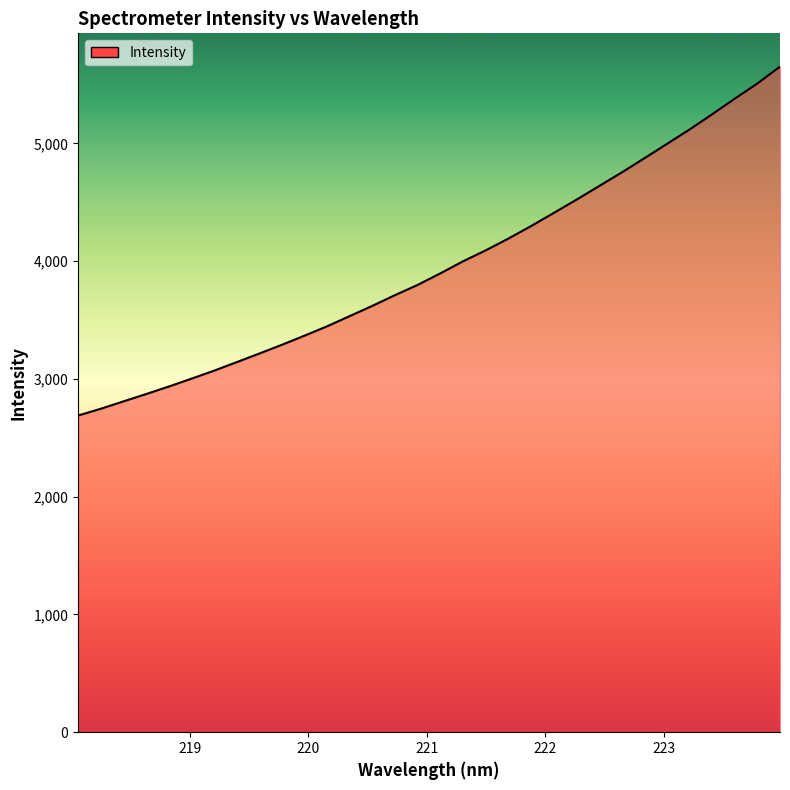

What is the smallest value displayed?

2689.1